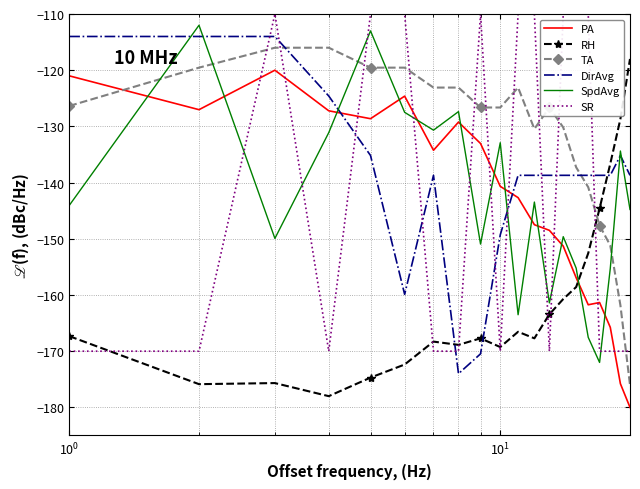

Which series ends up on top after the final intersection of RH and TA?

RH